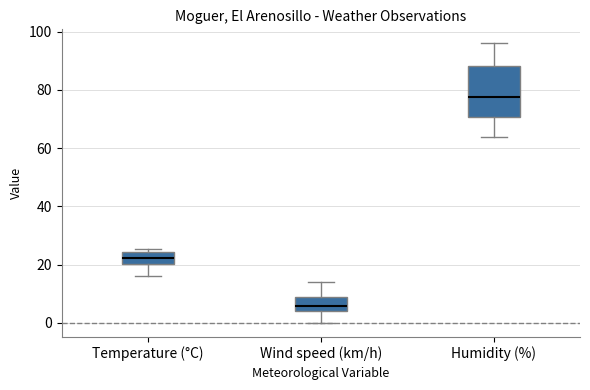

Reading left to right, transcribe this box plot: for each box, give where its median line is, the range the box spans, and where its two whiskers end, as read against the y-axis. The values are not printed on the chart, so give them approximately, as read against the axis.

Temperature (°C): median 22, box 20 to 24, whiskers 16 to 26
Wind speed (km/h): median 6, box 4 to 10, whiskers 0 to 14
Humidity (%): median 78, box 70 to 88, whiskers 64 to 96